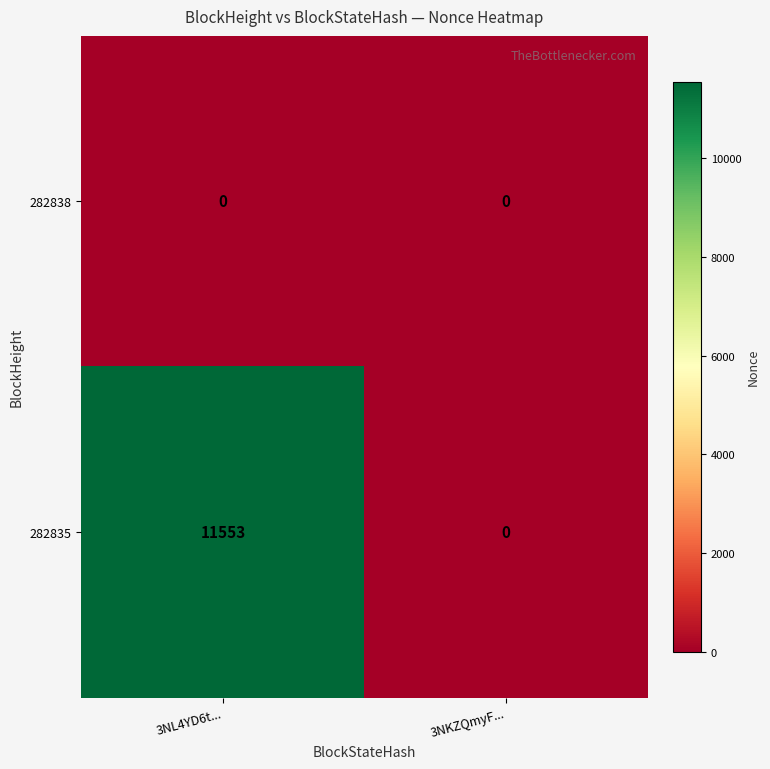

Rank the series at 3NL4YD6t... from lowest to highest value.

282838, 282835